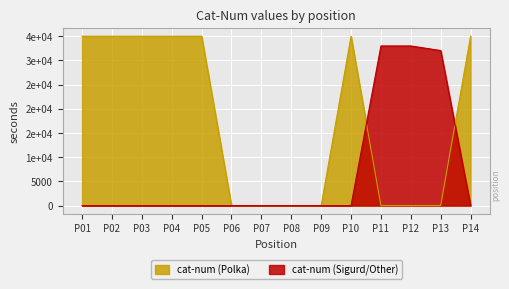

How many times do cat-num (Sigurd/Other) and cat-num (Polka) cross each other?

2